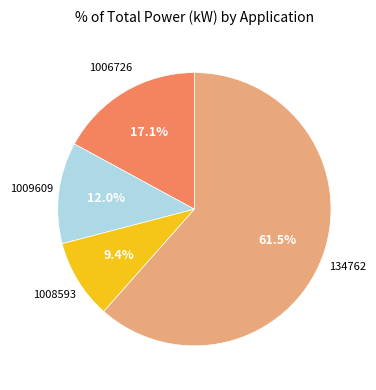

Does any single category account for the majority?

Yes